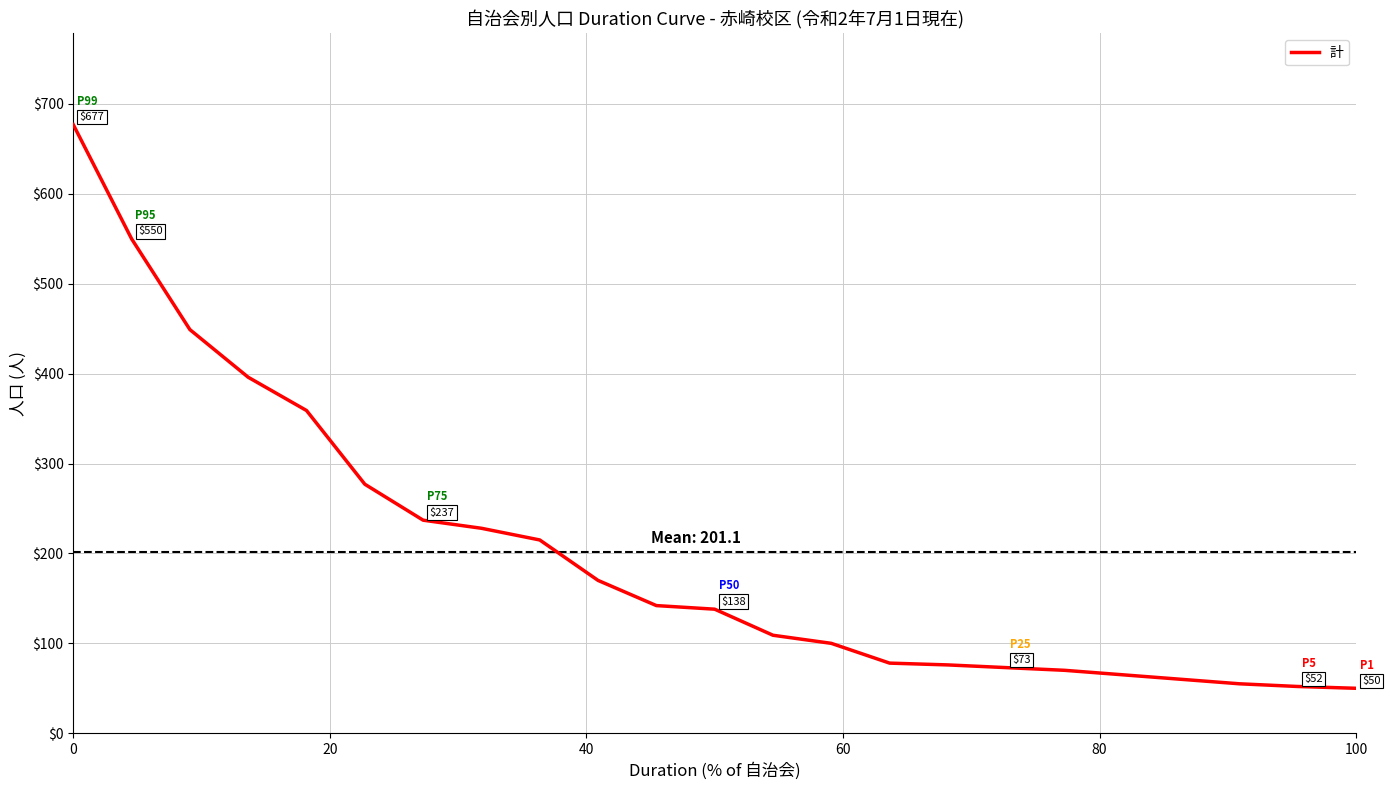

What is the greatest value displayed?

677